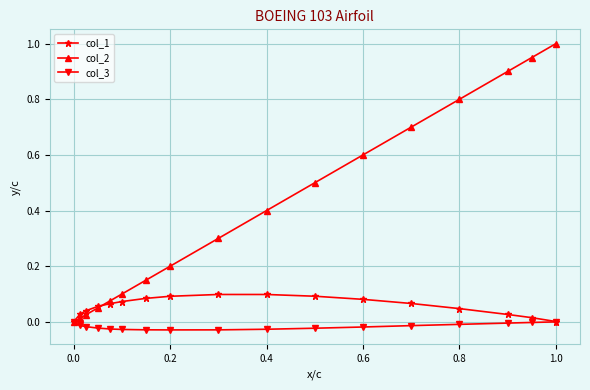

Rank the series by their average value, from lowest to highest.

col_3, col_1, col_2